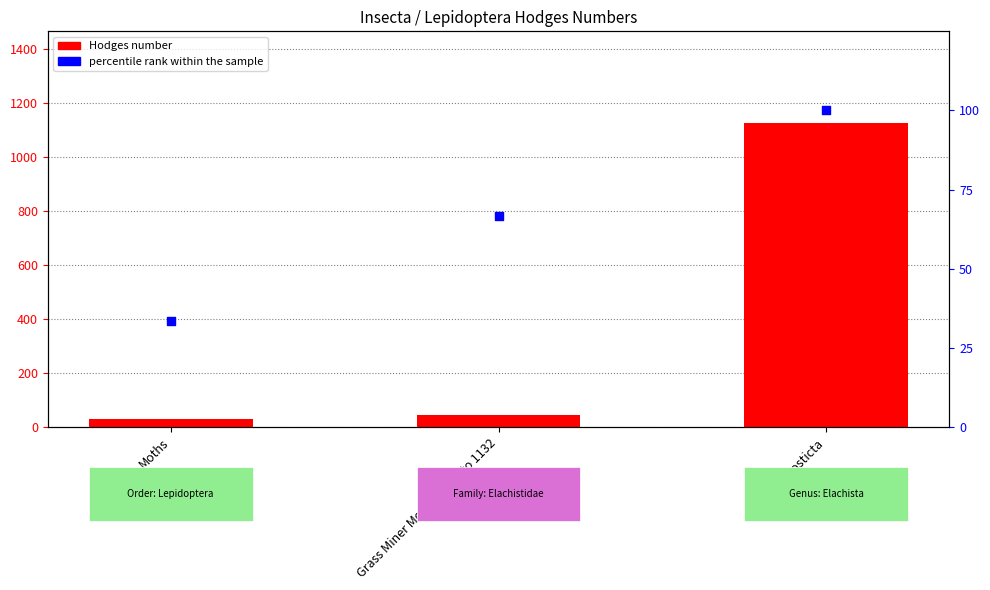

Which series has the widest spread of Y values?

Hodges